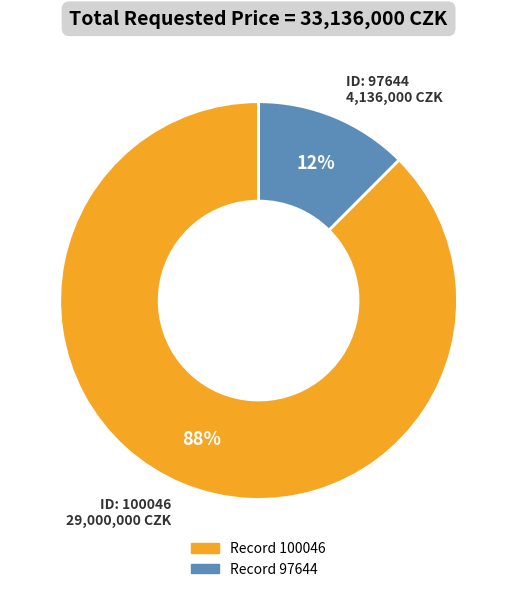

To the nearest percent, what is the average slice percentage?

50%